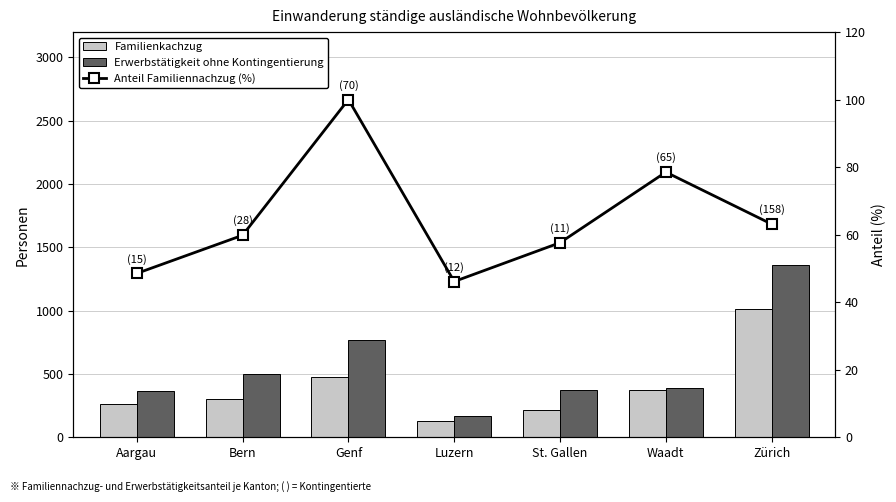

Between Genf and Waadt, which series saw the biggest shift?

Erwerbstätigkeit ohne Kontingentierung